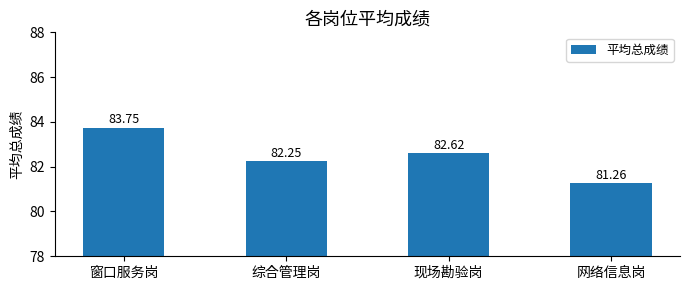

Count the number of values greater than 82.

3